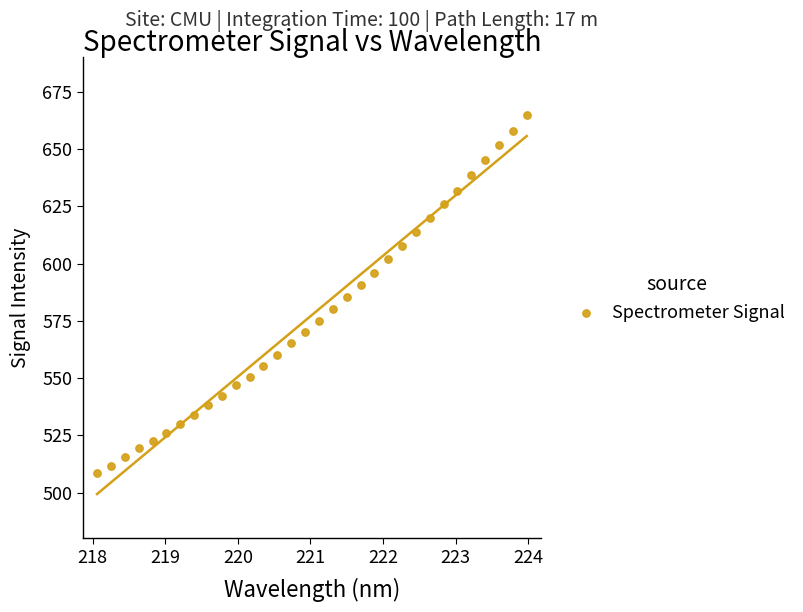

What is the range of X values (max minus min)?

5.9